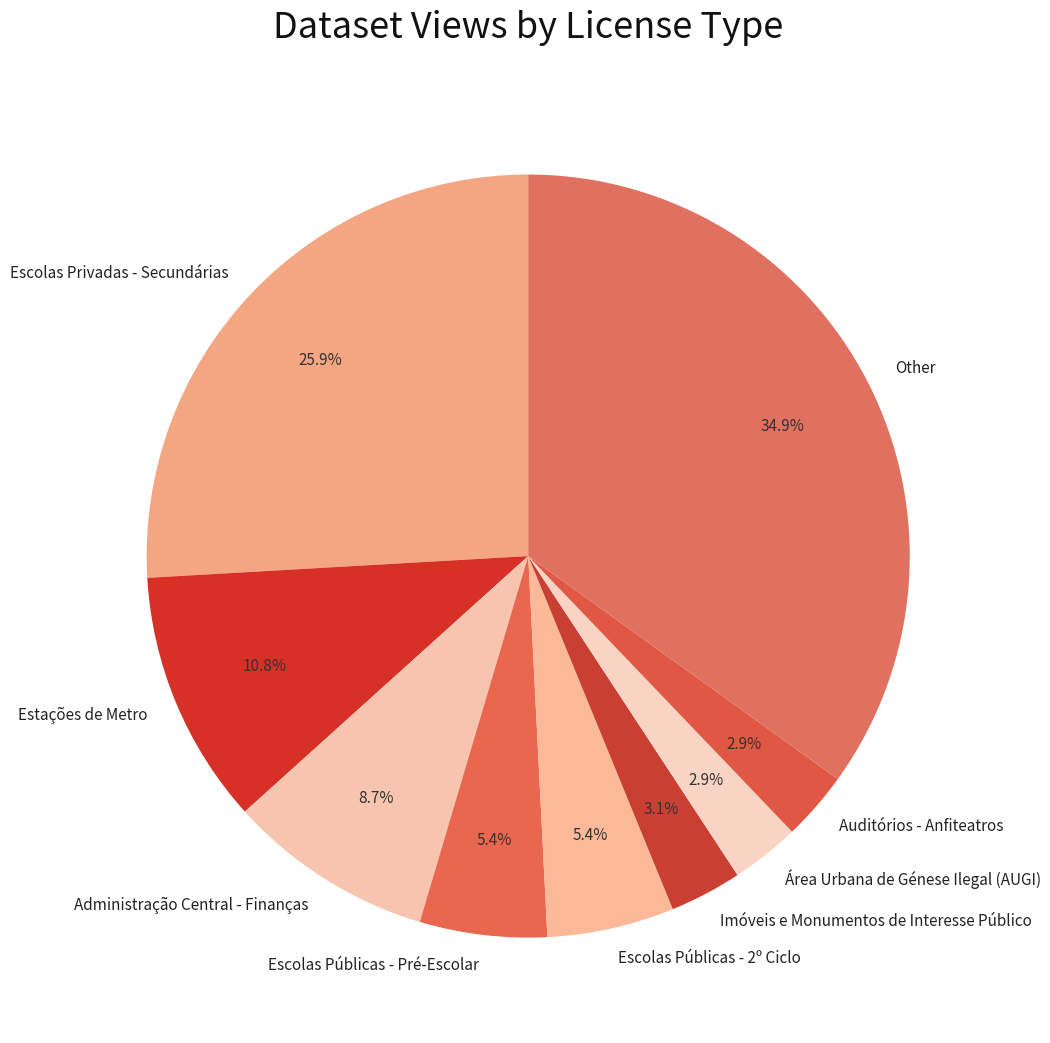

Which slice is the largest?

Other